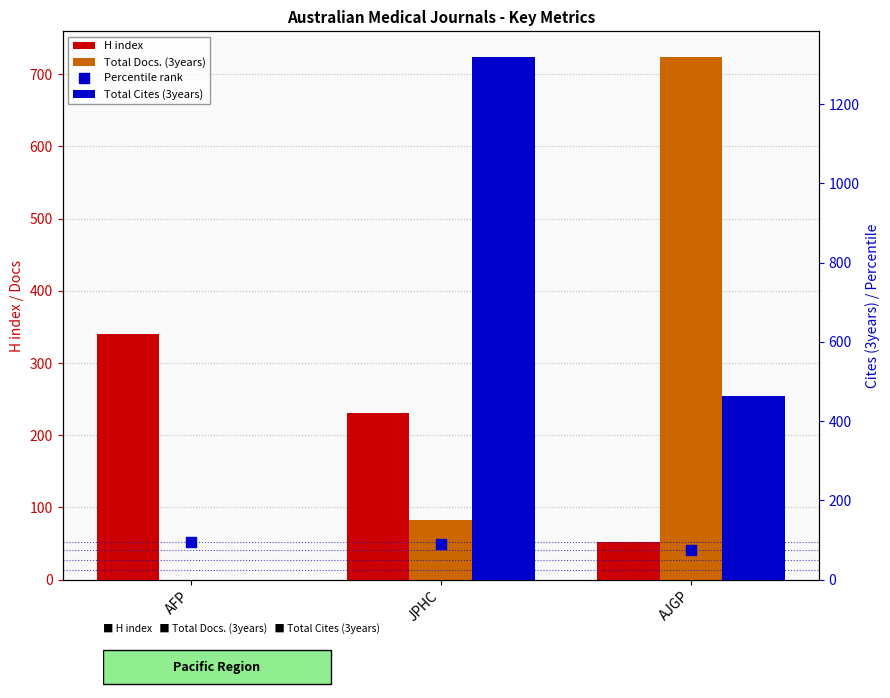

Which series has the largest total across all categories?

Total Cites (3years)